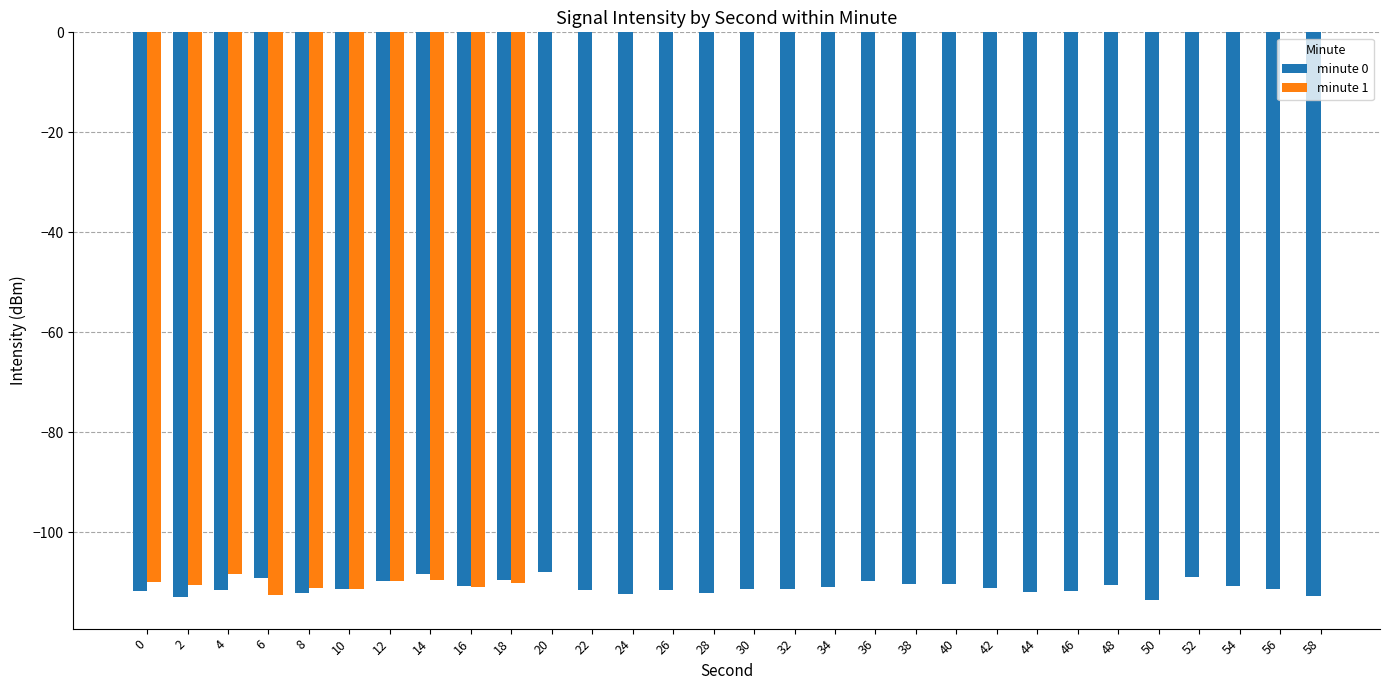

Does the chart contain stacked bars?

No